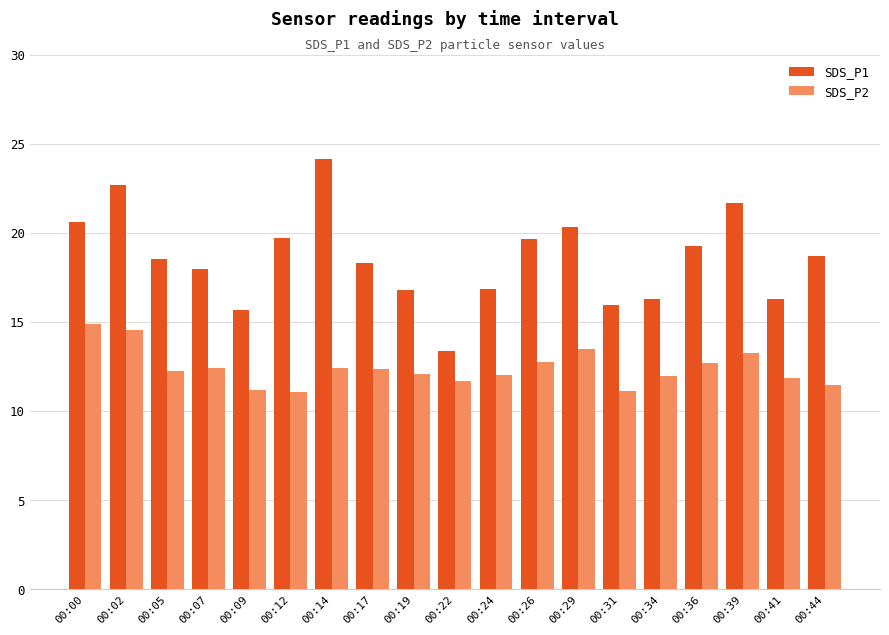

Between 00:05 and 00:29, which series saw the biggest shift?

SDS_P1